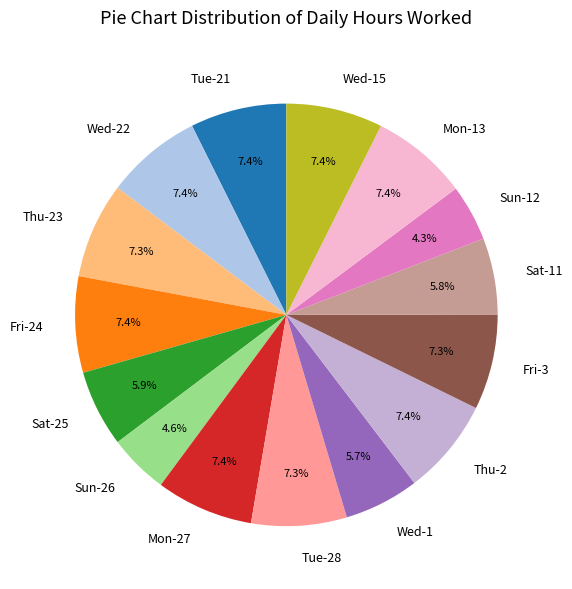

Does any single category account for the majority?

No